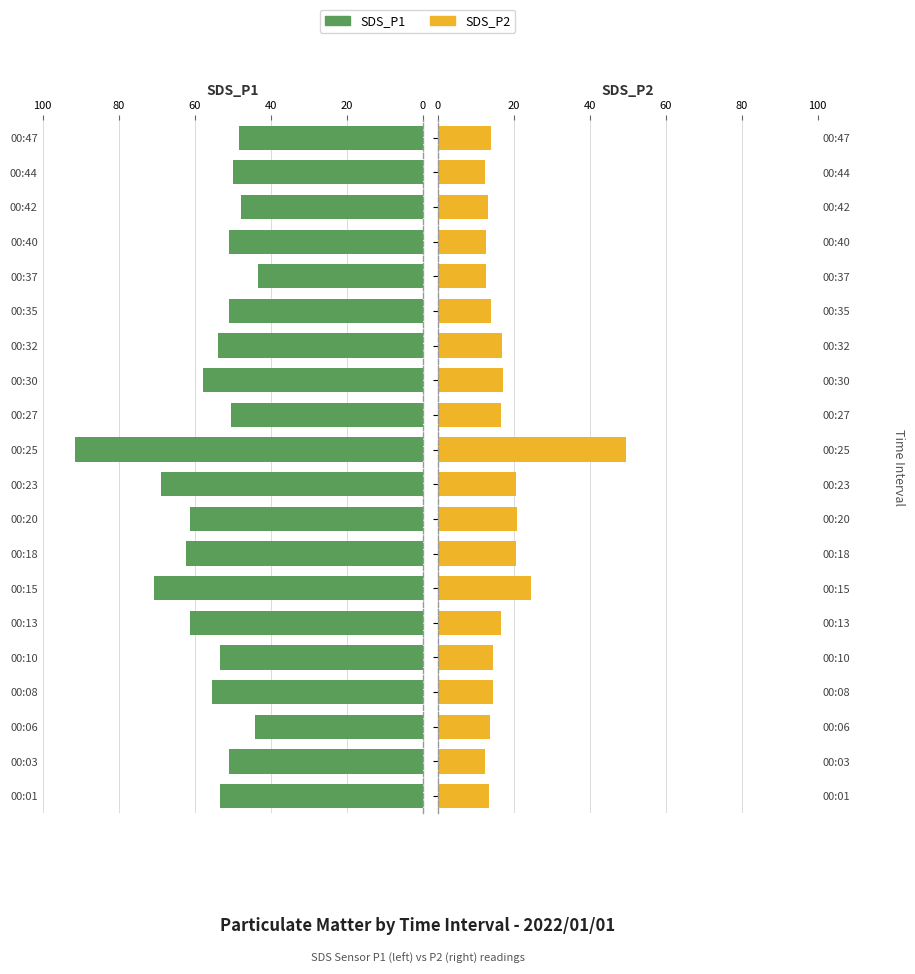

The SDS_P2 series shows 13.1 at 00:42. True or false?

True